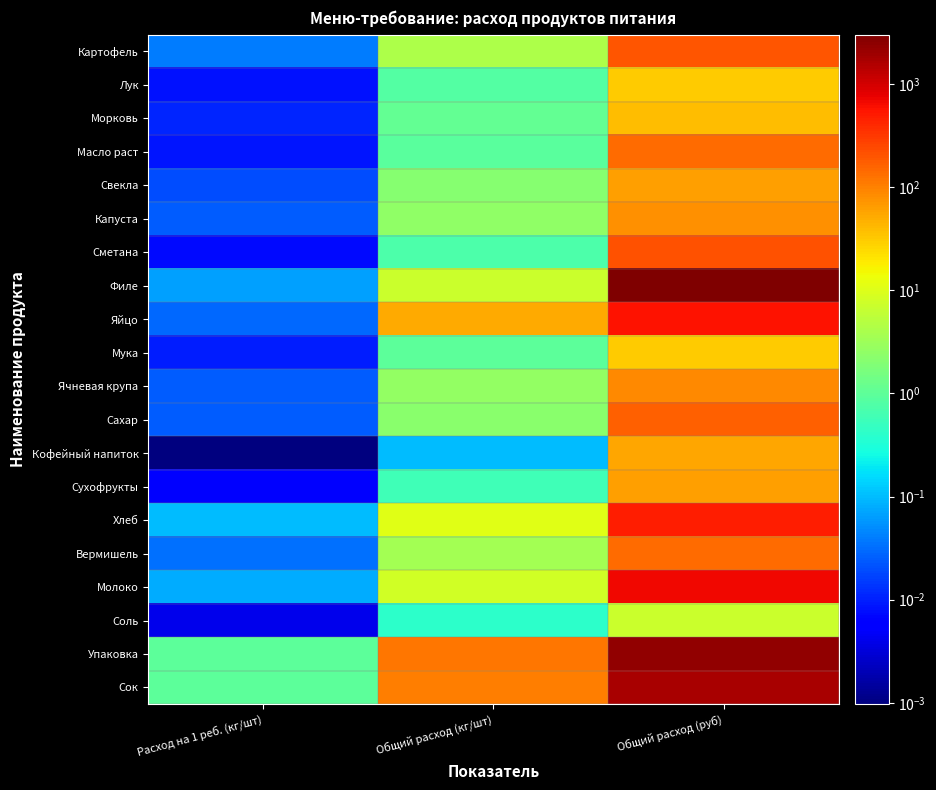

Between Общий расход (руб) and Расход на 1 реб. (кг/шт), which is larger?

Общий расход (руб)